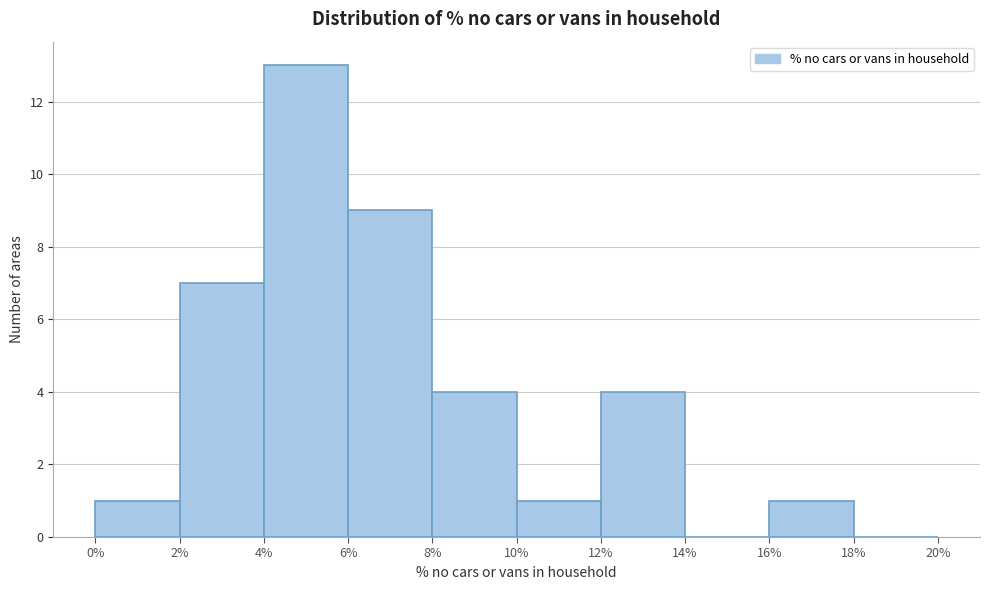

What is the height of the bar covering 8% to 10% on the x-axis? The values are not printed on the chart, so give them approximately, as read against the axis.

4